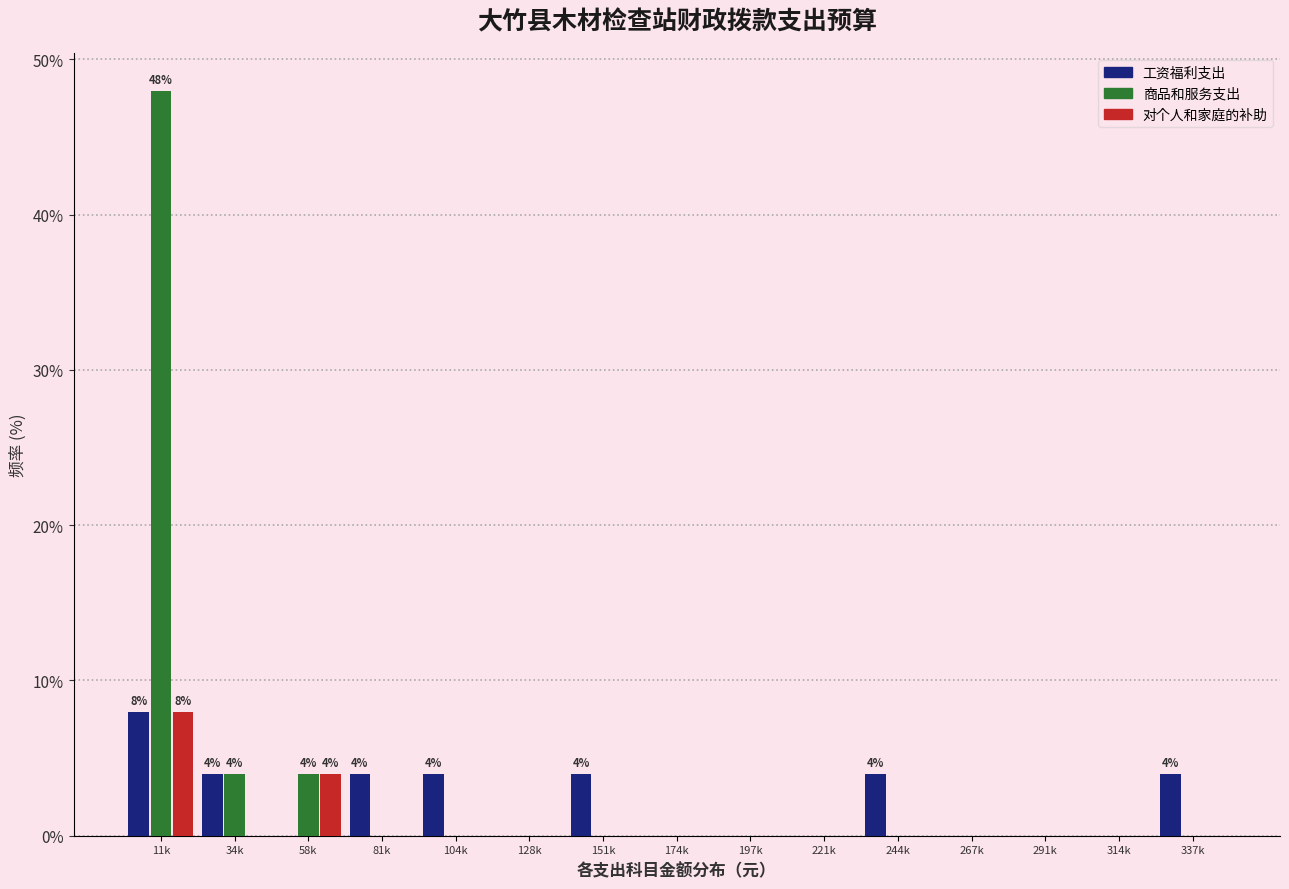

The value of 工资福利支出 at 314k is 0. True or false?

True